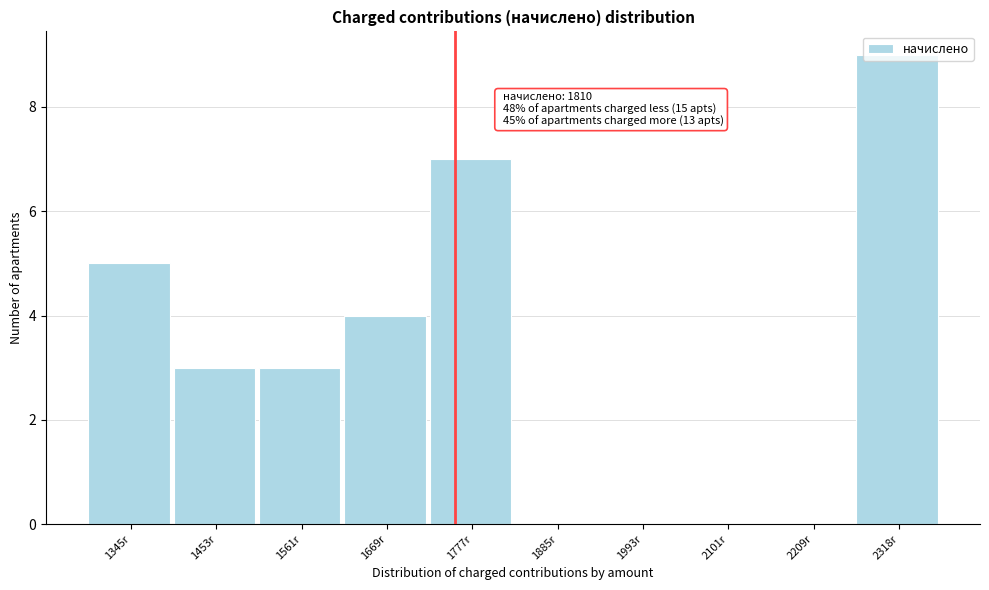

Between 1885r and 2318r, which is larger?

2318r